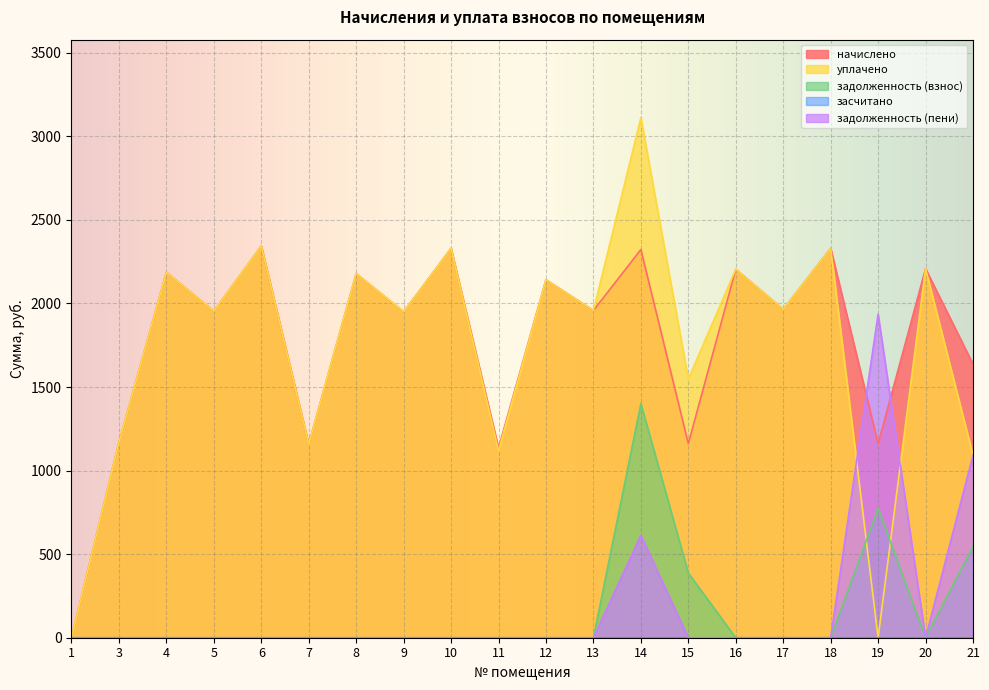

True or false: начислено has a value of 1161.4 at 15.

True